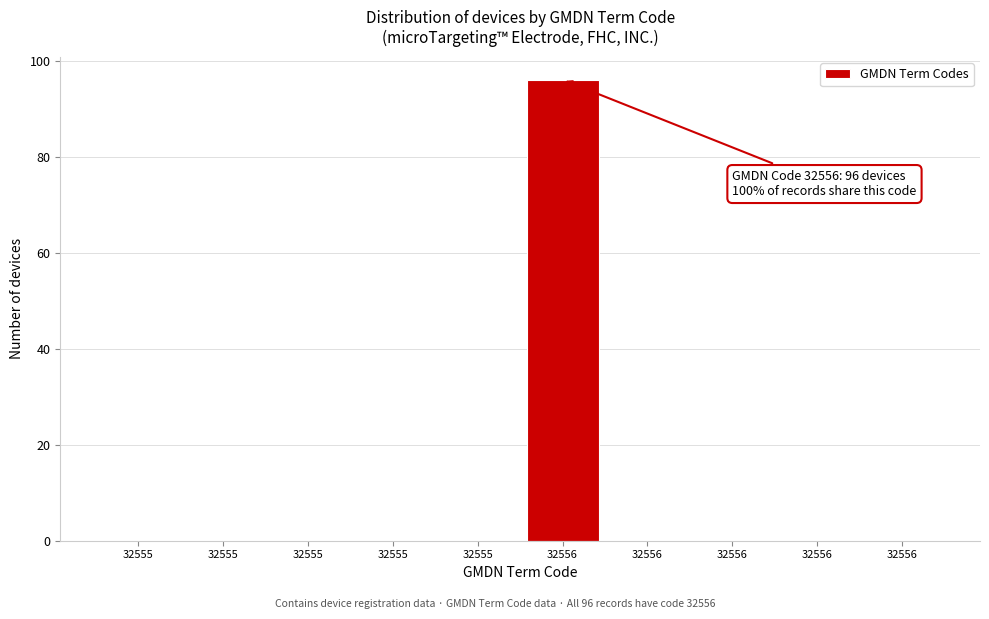

Are the bars horizontal?

No